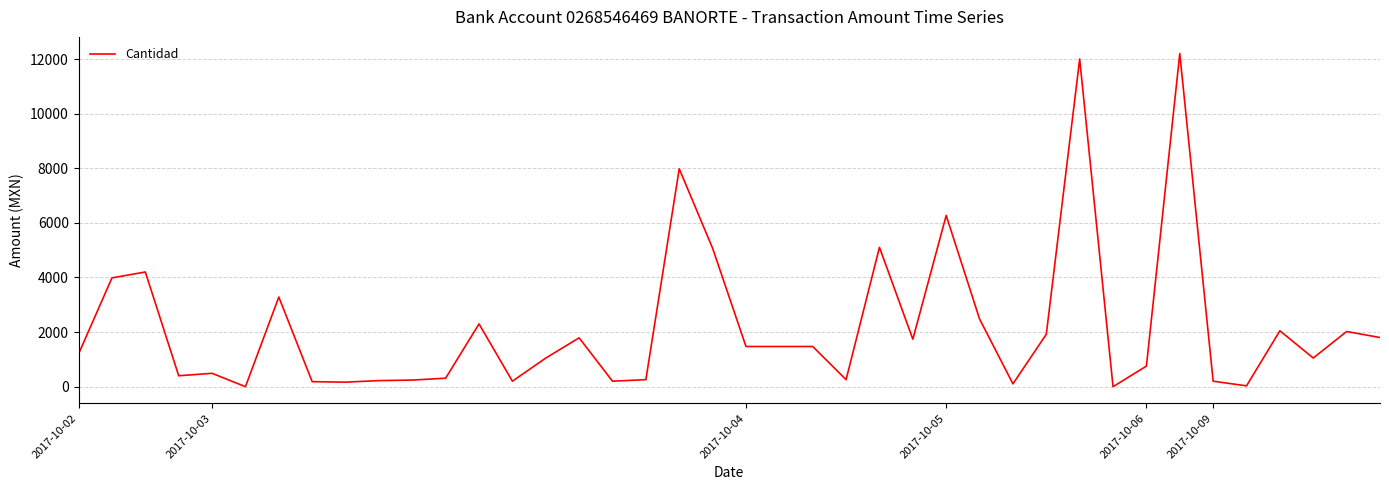

What is the difference between the maximum and minimum values?

12200.0